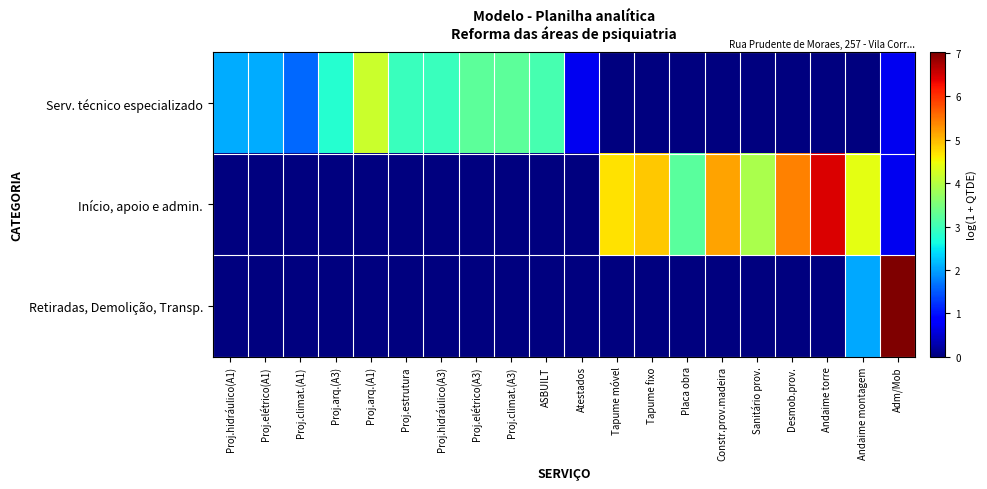

Reading left to right, transcribe all the data shown in this chart.

Serv. técnico especializado: Proj.hidráulico(A1)=2.1	Proj.elétrico(A1)=2.1	Proj.climat.(A1)=1.6	Proj.arq.(A3)=2.8	Proj.arq.(A1)=4.2	Proj.estrutura=2.9	Proj.hidráulico(A3)=2.9	Proj.elétrico(A3)=3.3	Proj.climat.(A3)=3.3	ASBUILT=3.0	Atestados=0.7	Tapume móvel=0.0	Tapume fixo=0.0	Placa obra=0.0	Constr.prov.madeira=0.0	Sanitário prov.=0.0	Desmob.prov.=0.0	Andaime torre=0.0	Andaime montagem=0.0	Adm/Mob=0.7
Início, apoio e admin.: Proj.hidráulico(A1)=0.0	Proj.elétrico(A1)=0.0	Proj.climat.(A1)=0.0	Proj.arq.(A3)=0.0	Proj.arq.(A1)=0.0	Proj.estrutura=0.0	Proj.hidráulico(A3)=0.0	Proj.elétrico(A3)=0.0	Proj.climat.(A3)=0.0	ASBUILT=0.0	Atestados=0.0	Tapume móvel=4.7	Tapume fixo=4.9	Placa obra=3.2	Constr.prov.madeira=5.2	Sanitário prov.=3.9	Desmob.prov.=5.4	Andaime torre=6.5	Andaime montagem=4.4	Adm/Mob=0.7
Retiradas, Demolição, Transp.: Proj.hidráulico(A1)=0.0	Proj.elétrico(A1)=0.0	Proj.climat.(A1)=0.0	Proj.arq.(A3)=0.0	Proj.arq.(A1)=0.0	Proj.estrutura=0.0	Proj.hidráulico(A3)=0.0	Proj.elétrico(A3)=0.0	Proj.climat.(A3)=0.0	ASBUILT=0.0	Atestados=0.0	Tapume móvel=0.0	Tapume fixo=0.0	Placa obra=0.0	Constr.prov.madeira=0.0	Sanitário prov.=0.0	Desmob.prov.=0.0	Andaime torre=0.0	Andaime montagem=2.0	Adm/Mob=7.0